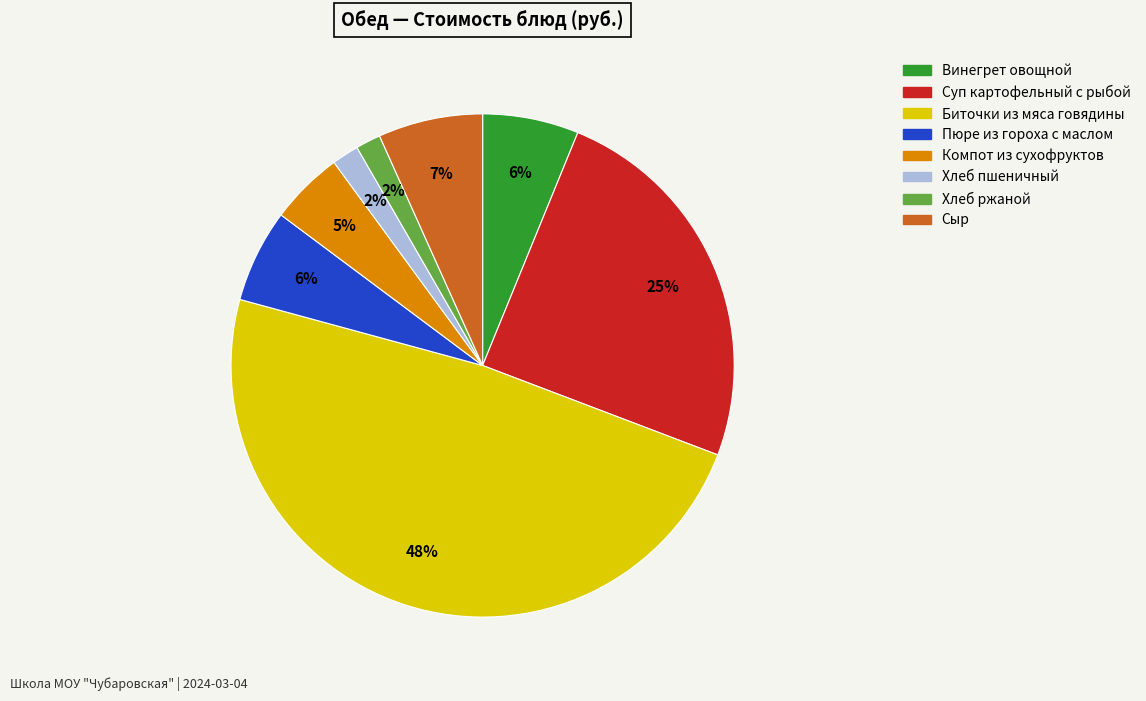

Which slice is the largest?

Биточки из мяса говядины